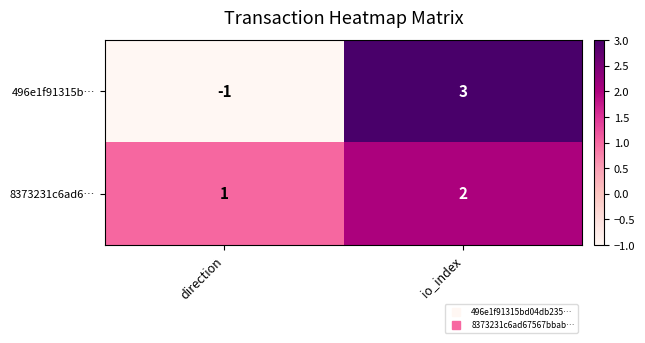

What is the difference between the 496e1f91315b… values at io_index and direction?

4